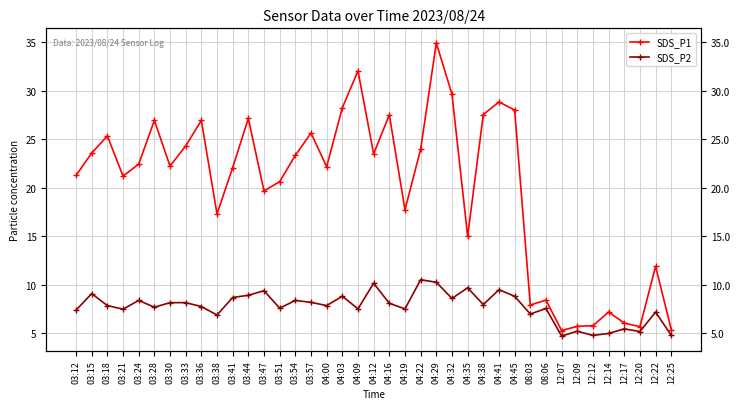

Does the chart have visible grid lines?

Yes